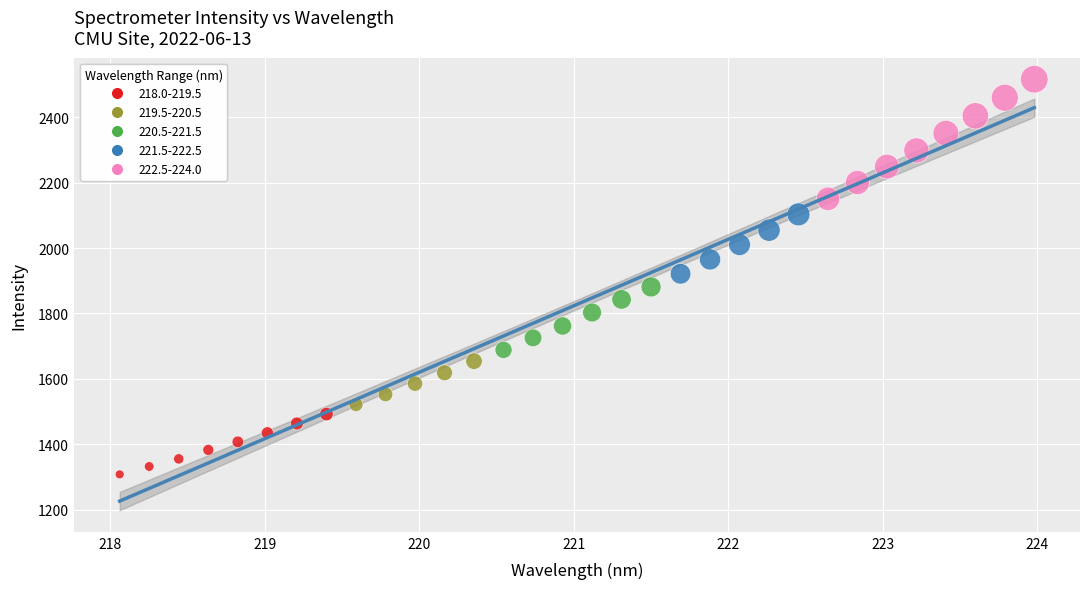

Which series has the largest Y range (max minus min)?

222.5-224.0